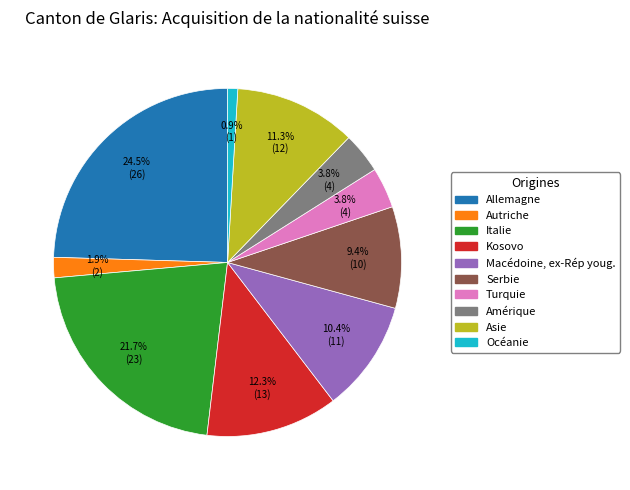

True or false: Kosovo accounts for 18% of the total.

False